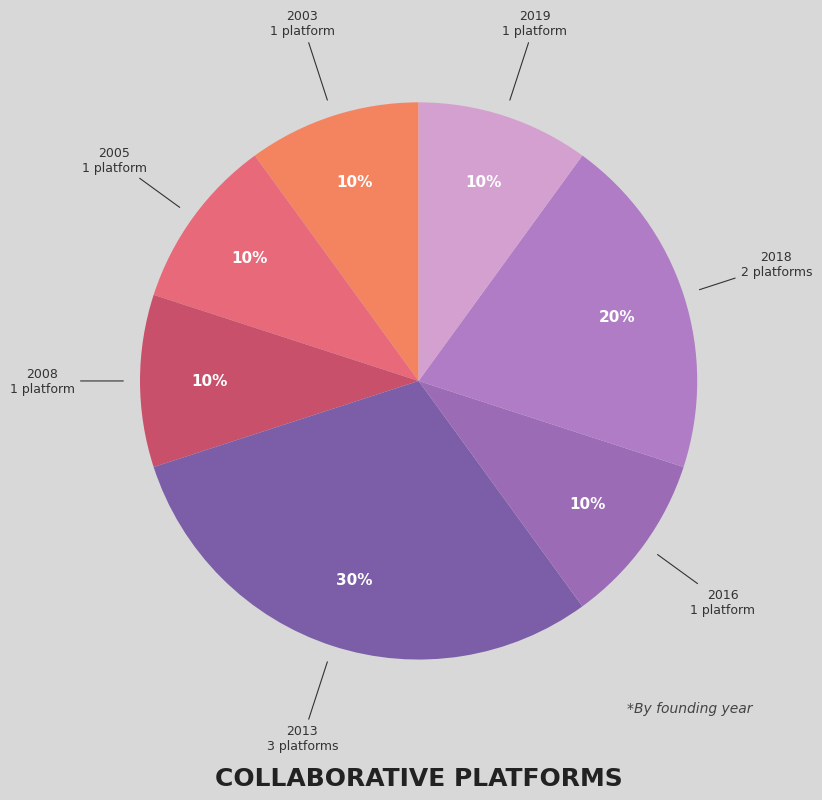

Is there any slice that represents more than half of the pie?

No